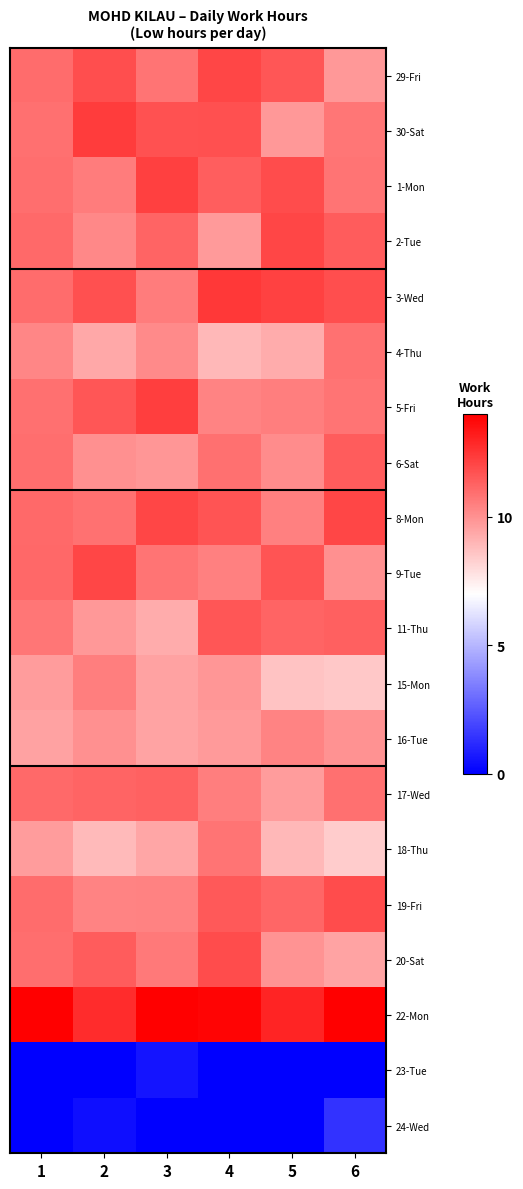

Which label corresponds to the largest value in the chart?

1